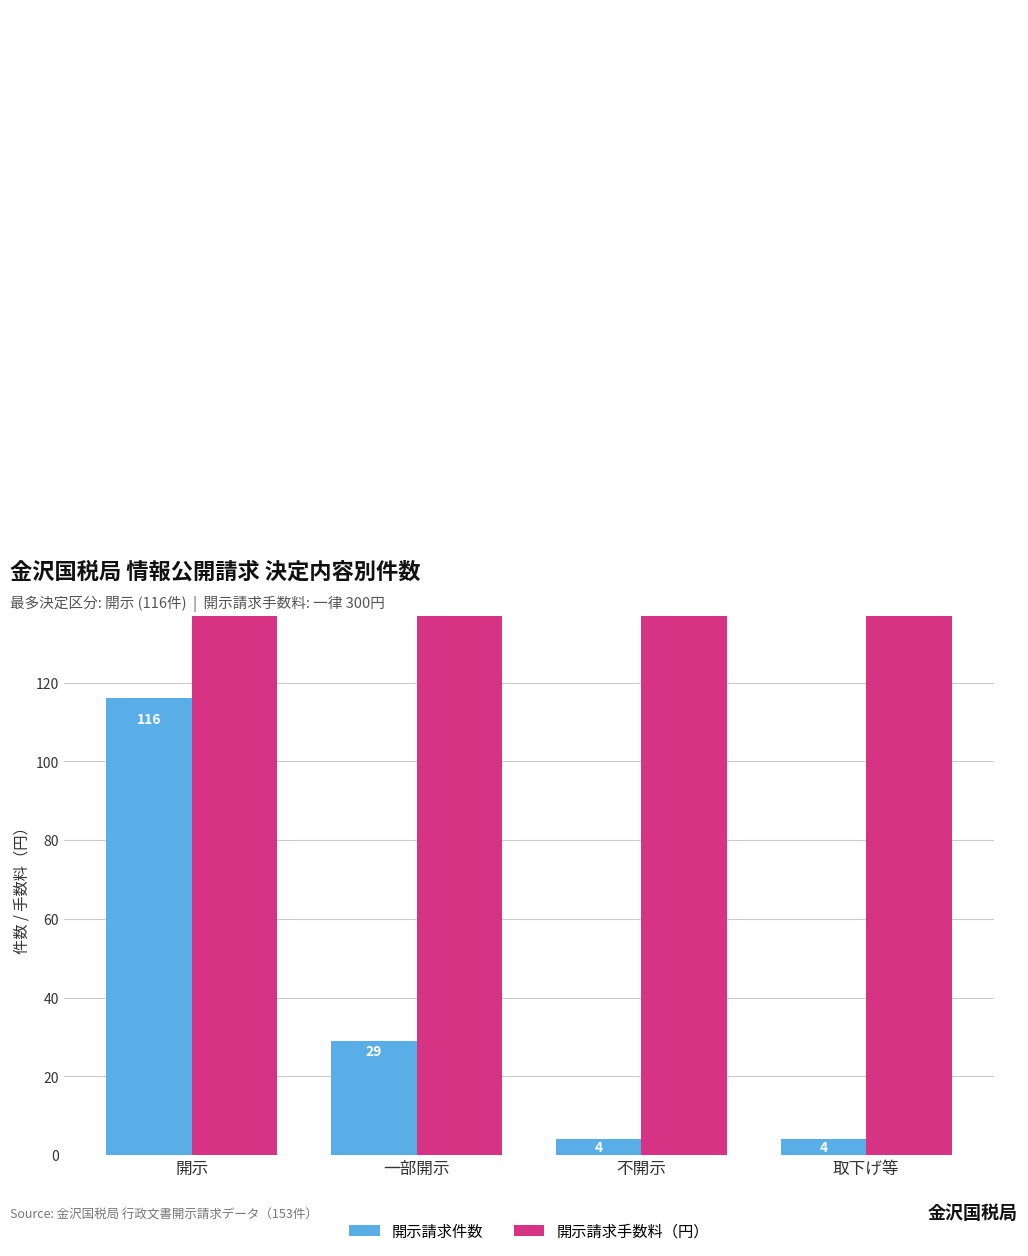

What is the value of the 開示請求手数料（円） bar at the 3rd from the left?

300